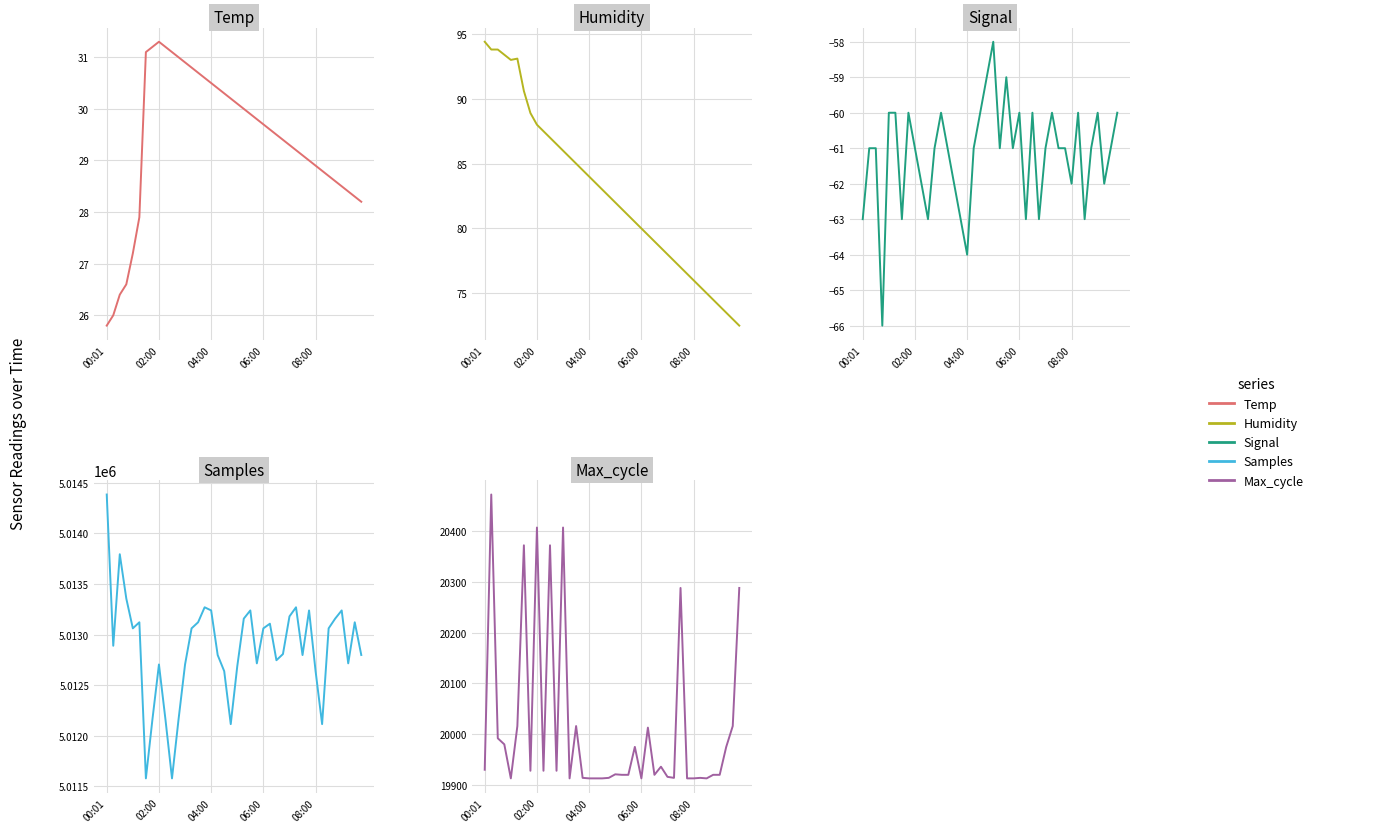

What position from the right is 28?

12